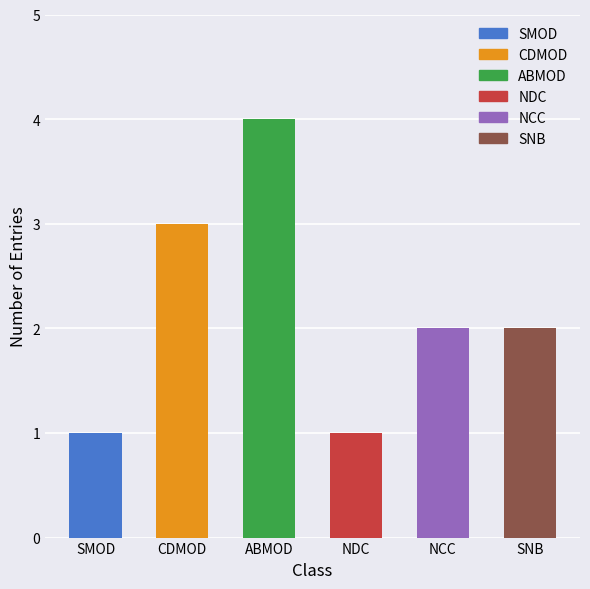

How many bars are there in total?

6